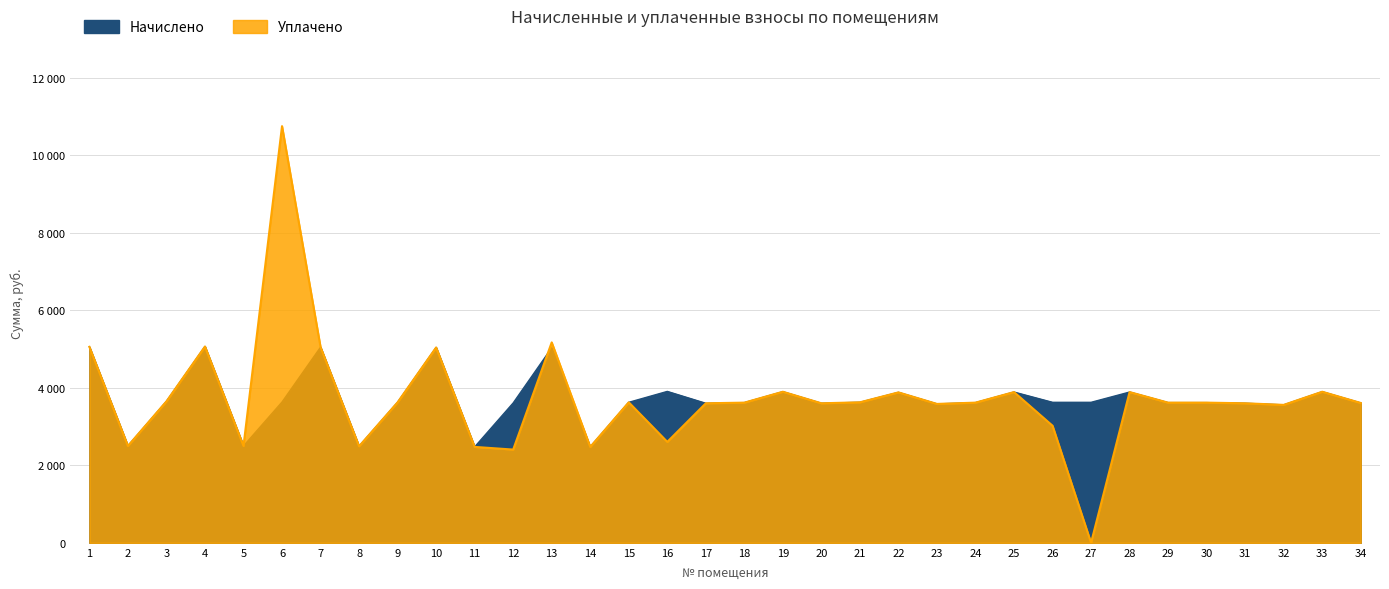

How many lines are shown in the chart?

2